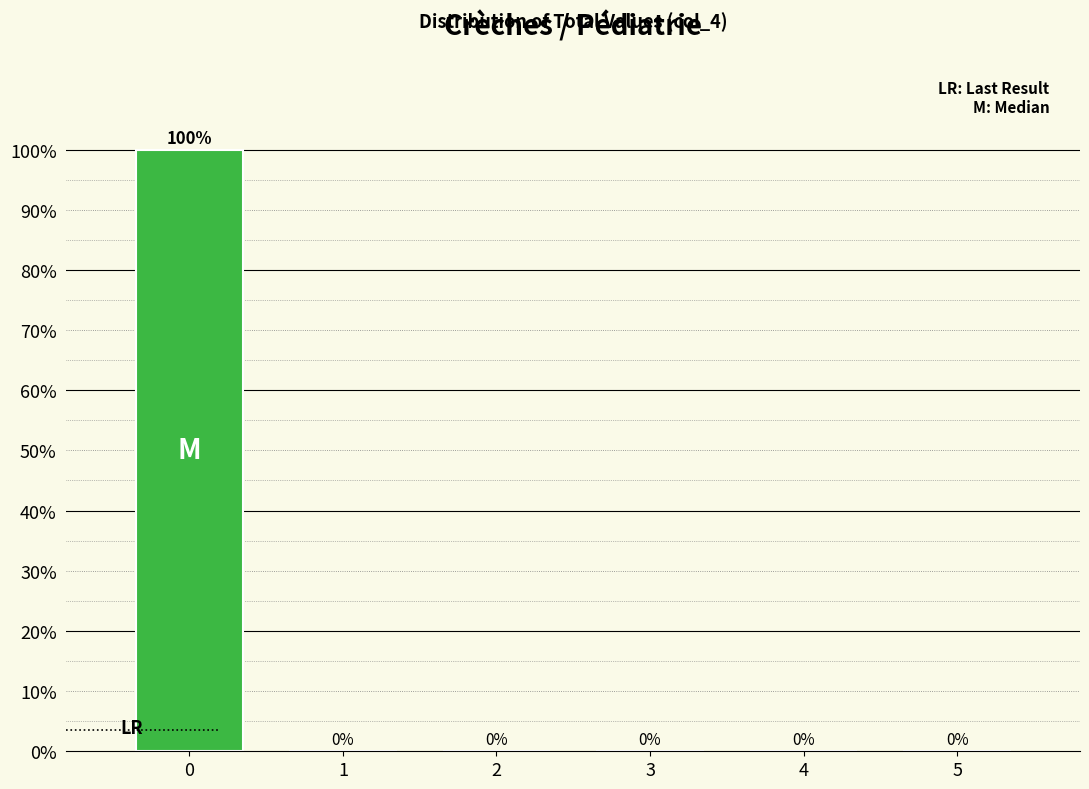

Reading left to right, transcribe all the data shown in this chart.

0=100	1=0	2=0	3=0	4=0	5=0